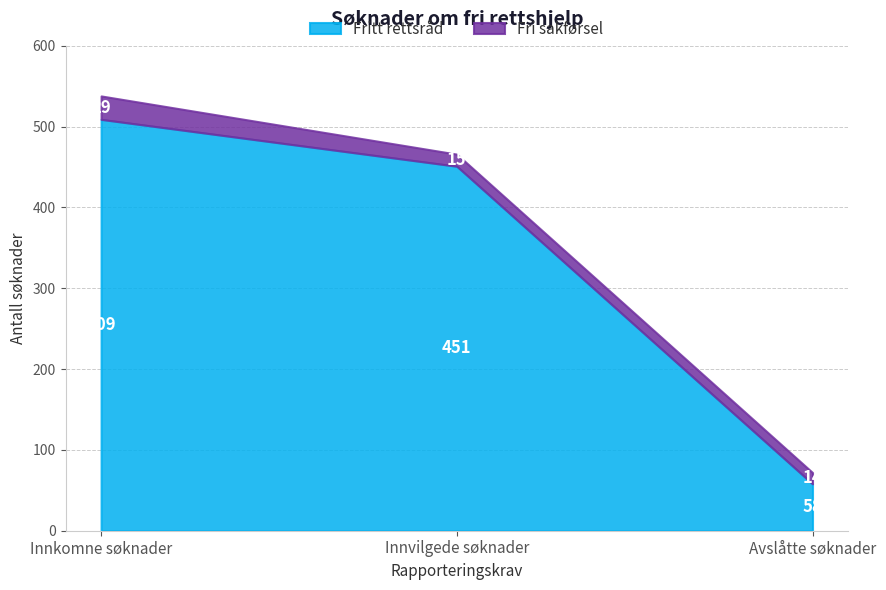

What is the difference between the highest and lowest values at Innvilgede søknader?

436